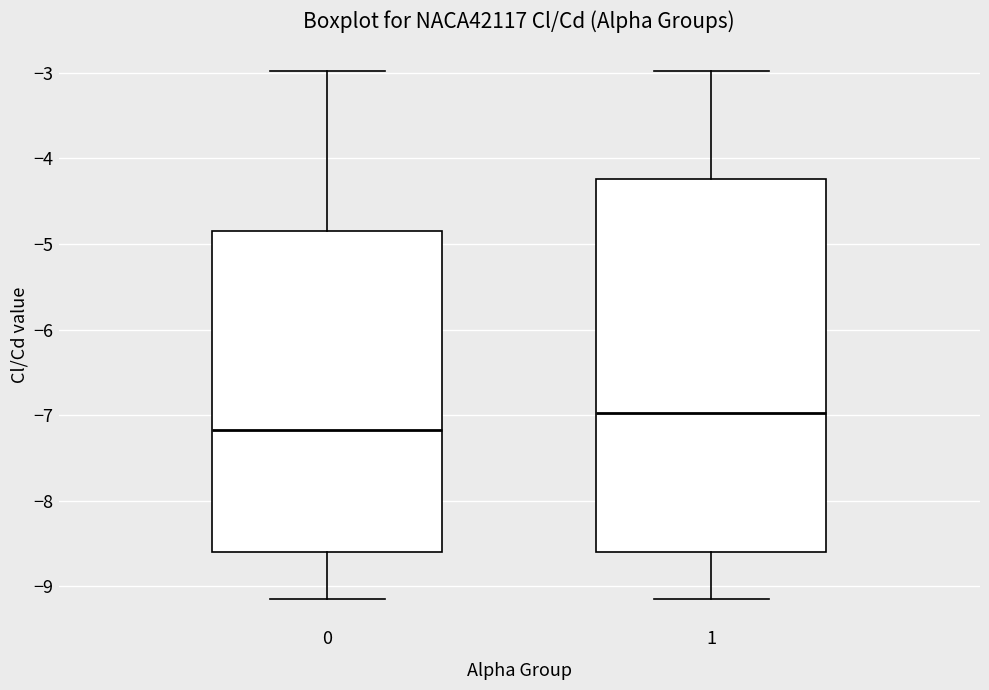

Which box has the highest median line?

1